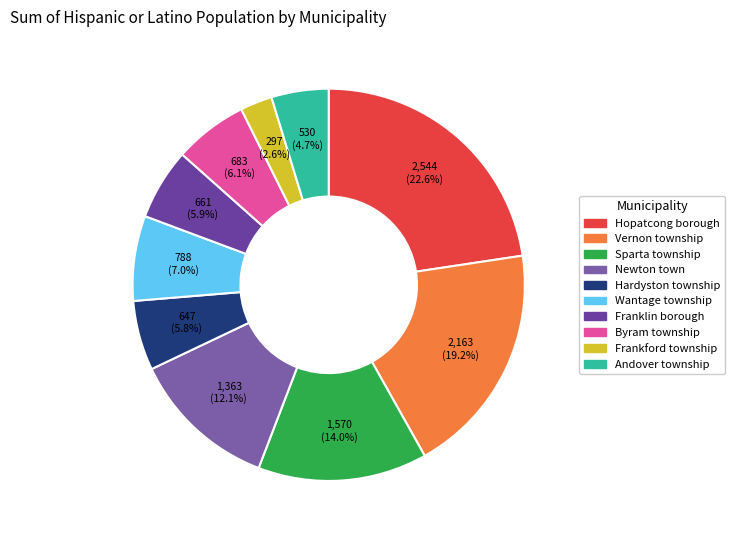

How many segments does this pie chart have?

10